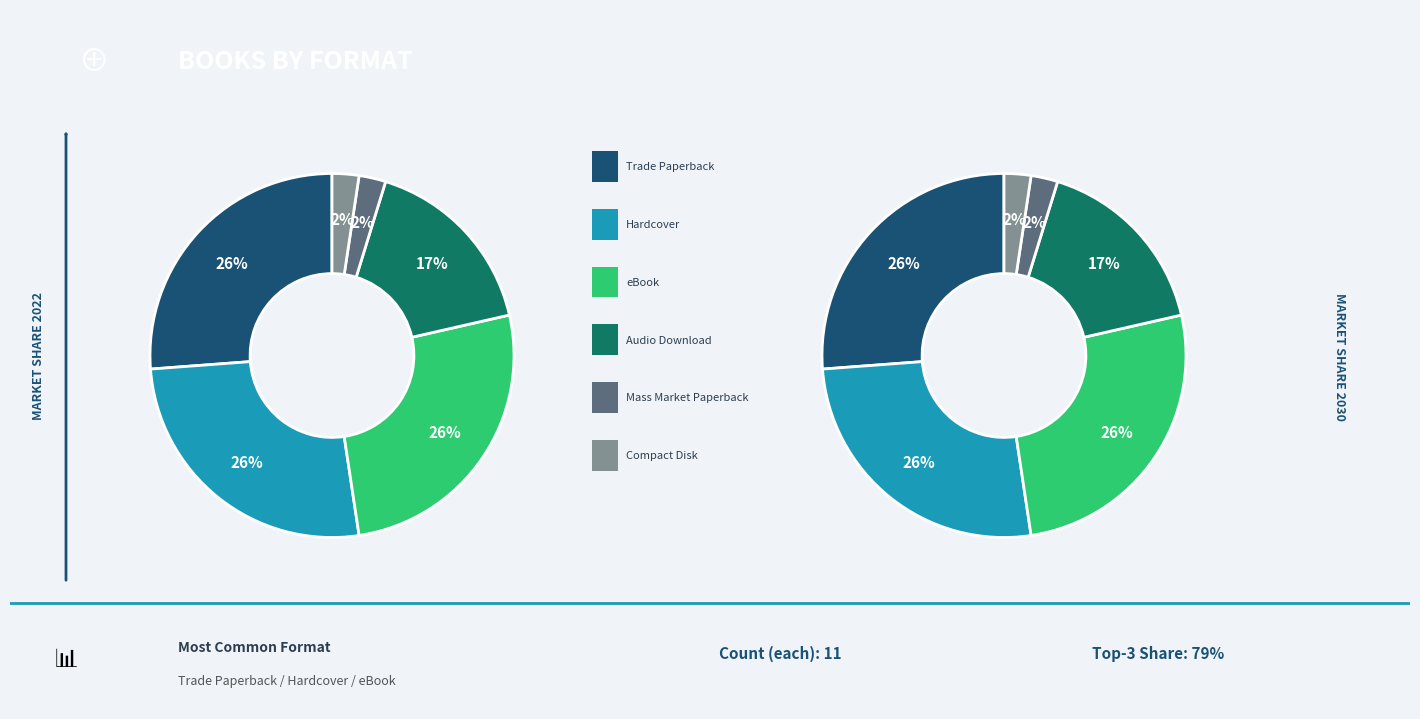

The Audio Download slice represents 17% of the pie. True or false?

True